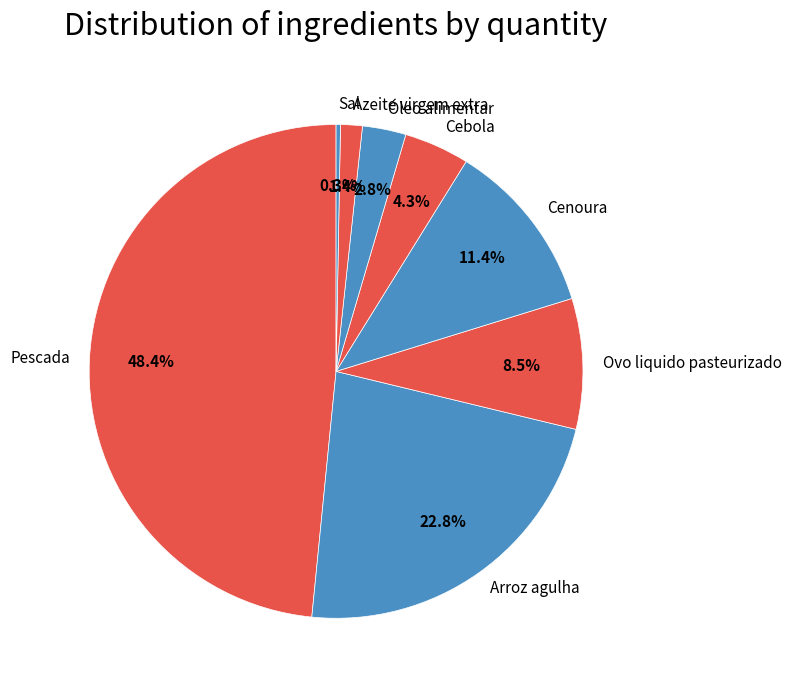

Does Ovo liquido pasteurizado represent more than half of the total?

No